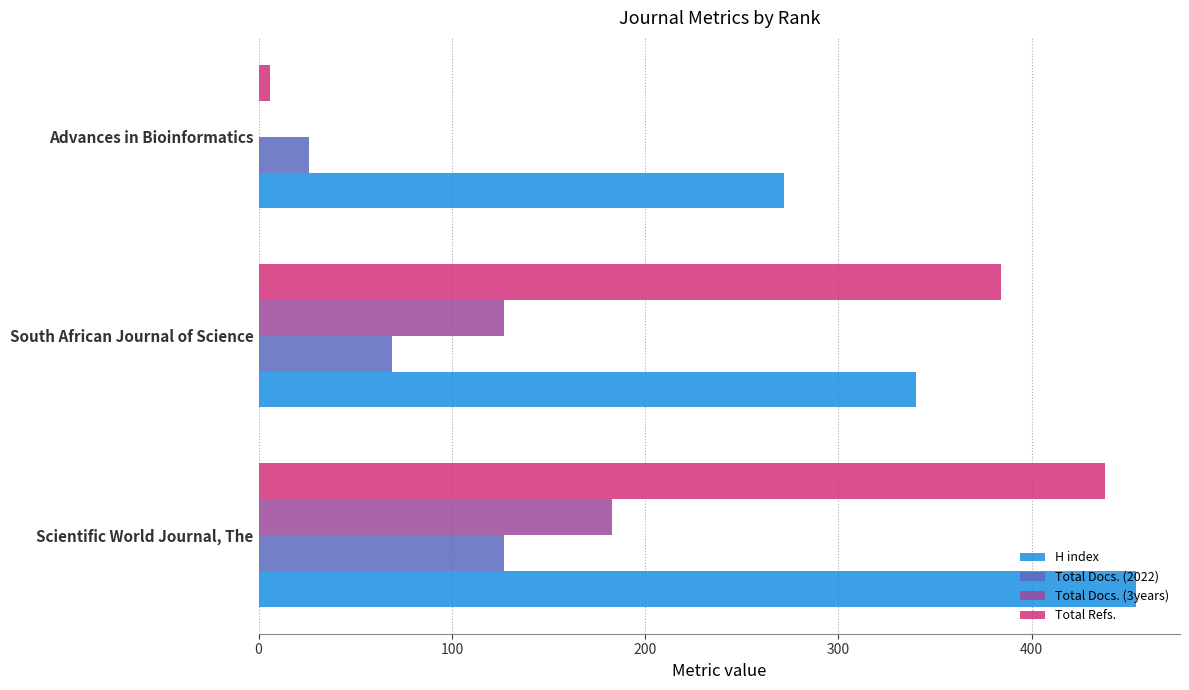

Which category has the highest value in the Total Docs. (2022) series?

Scientific World Journal, The